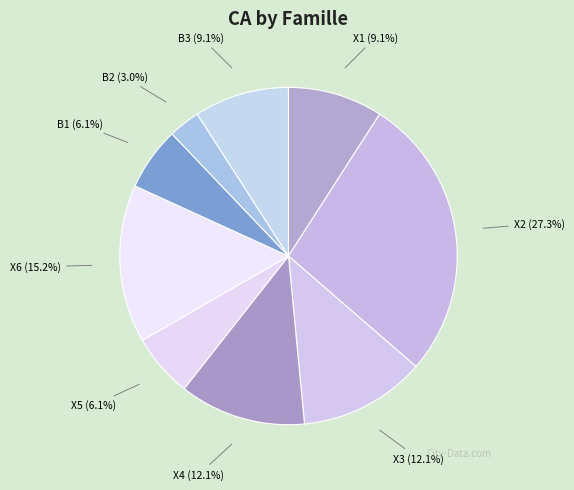

What is the largest slice in the pie chart?

X2